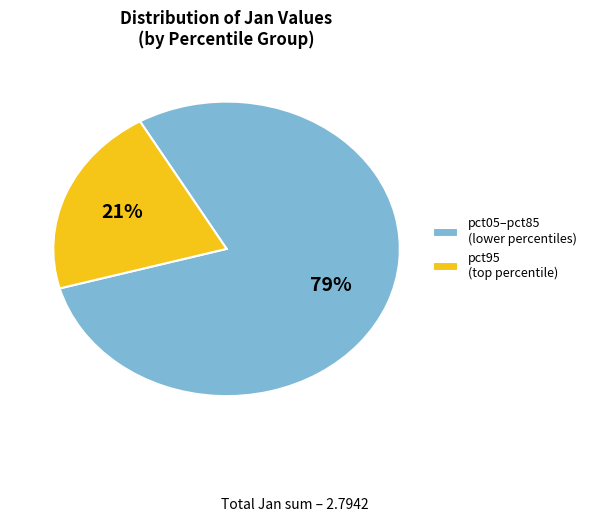

How many segments does this pie chart have?

2